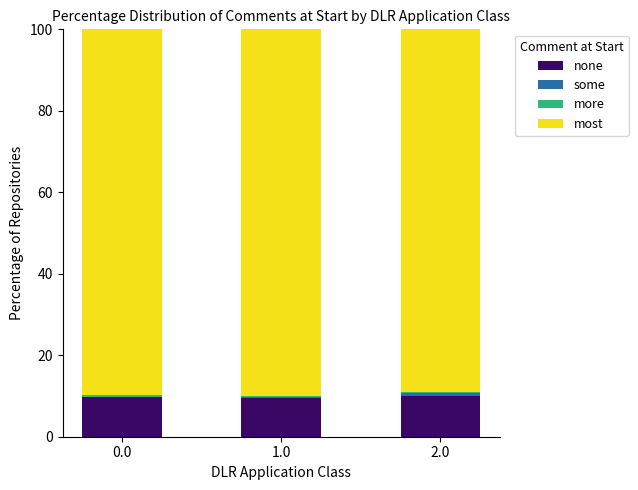

The value of none at 0.0 is 9.8. True or false?

True